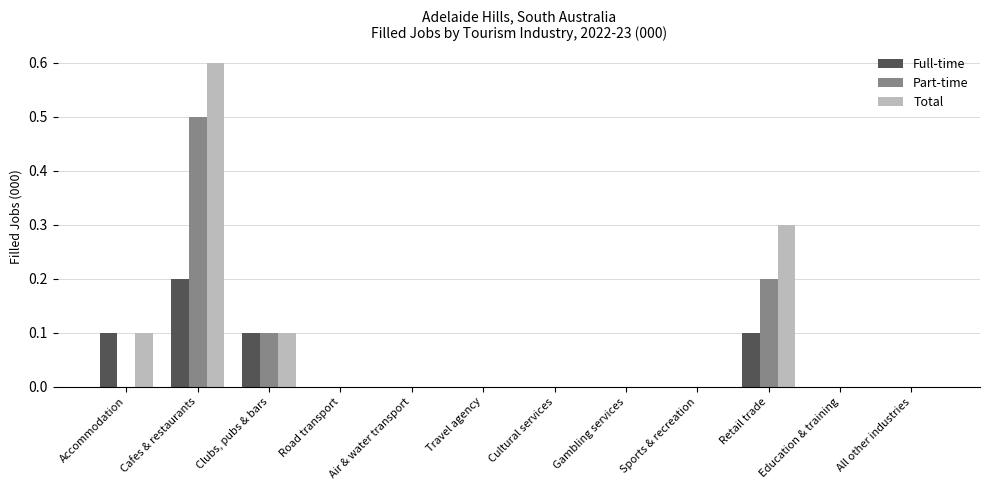

Reading left to right, transcribe all the data shown in this chart.

Full-time: Accommodation=0.1	Cafes & restaurants=0.2	Clubs, pubs & bars=0.1	Road transport=0.0	Air & water transport=0.0	Travel agency=0.0	Cultural services=0.0	Gambling services=0.0	Sports & recreation=0.0	Retail trade=0.1	Education & training=0.0	All other industries=0.0
Part-time: Accommodation=0.0	Cafes & restaurants=0.5	Clubs, pubs & bars=0.1	Road transport=0.0	Air & water transport=0.0	Travel agency=0.0	Cultural services=0.0	Gambling services=0.0	Sports & recreation=0.0	Retail trade=0.2	Education & training=0.0	All other industries=0.0
Total: Accommodation=0.1	Cafes & restaurants=0.6	Clubs, pubs & bars=0.1	Road transport=0.0	Air & water transport=0.0	Travel agency=0.0	Cultural services=0.0	Gambling services=0.0	Sports & recreation=0.0	Retail trade=0.3	Education & training=0.0	All other industries=0.0